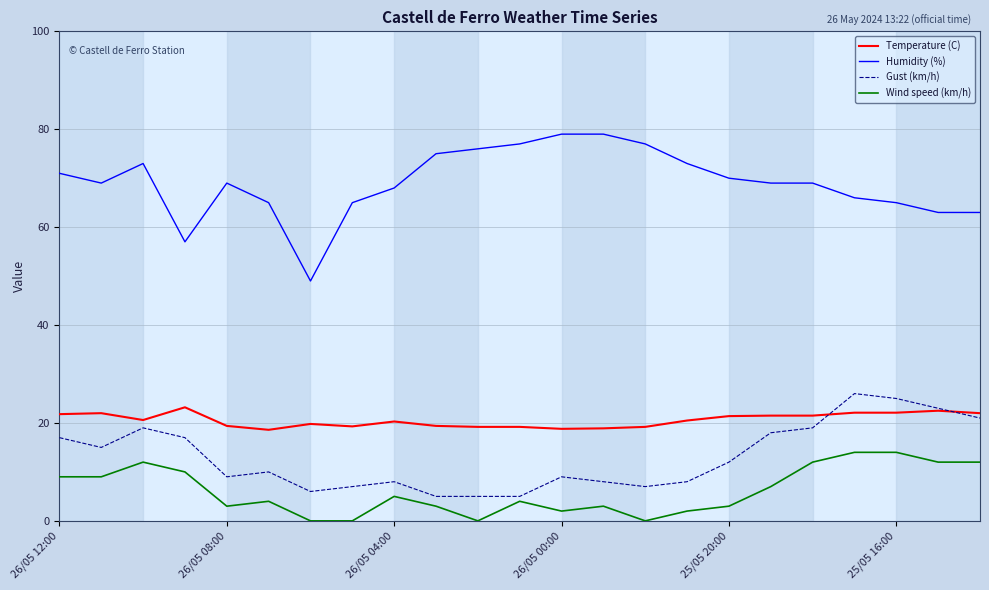

True or false: Gust (km/h) and Temperature (C) cross at least once.

True